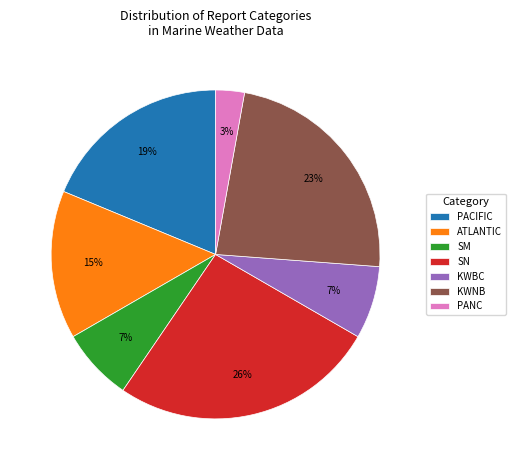

What percentage is the KWBC slice, to the nearest percent?

7%